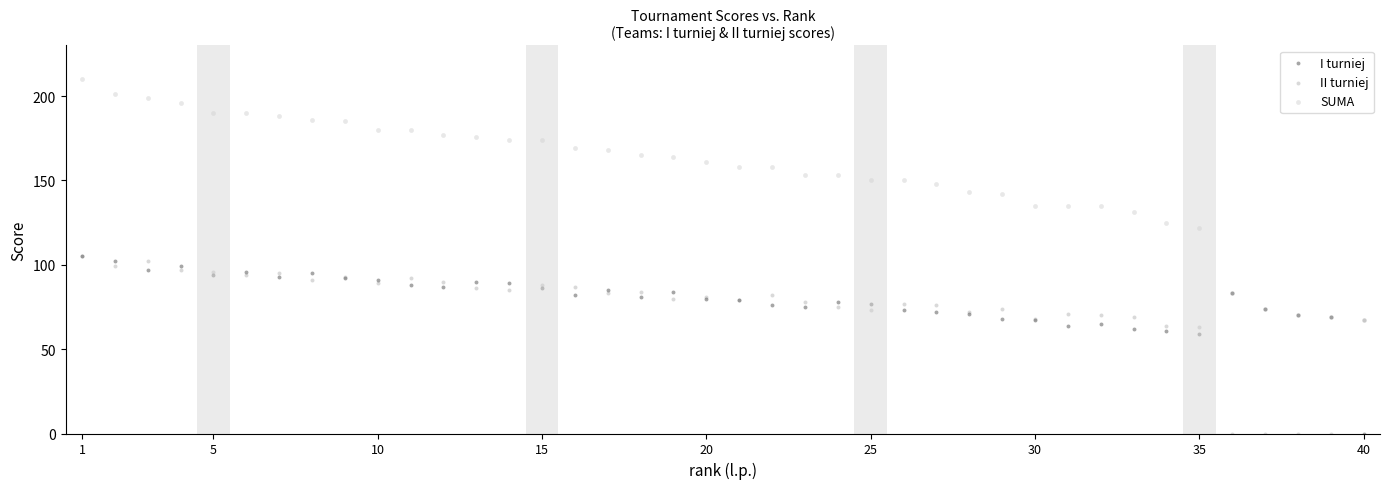

Which series has the widest spread of Y values?

SUMA